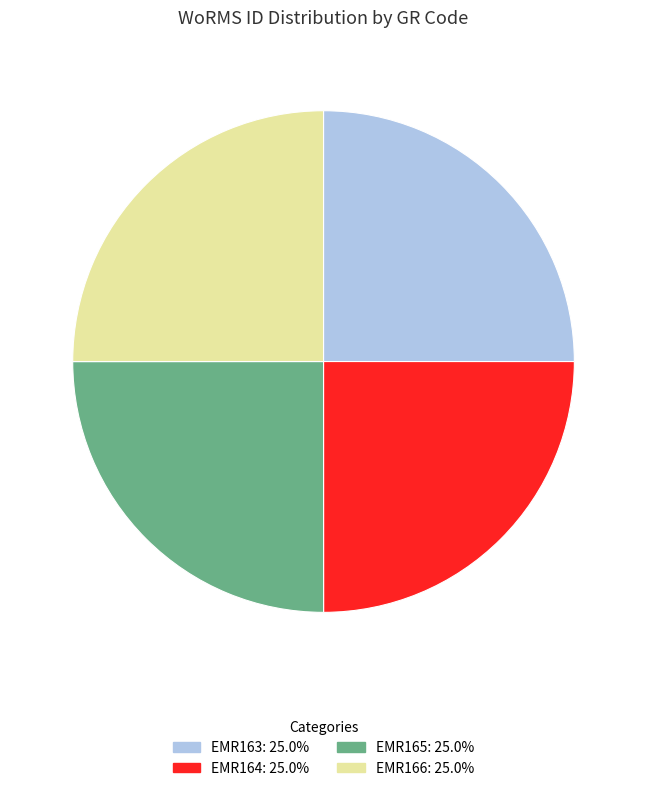

What is the ratio of the value at EMR165 to the value at EMR164?

1.0